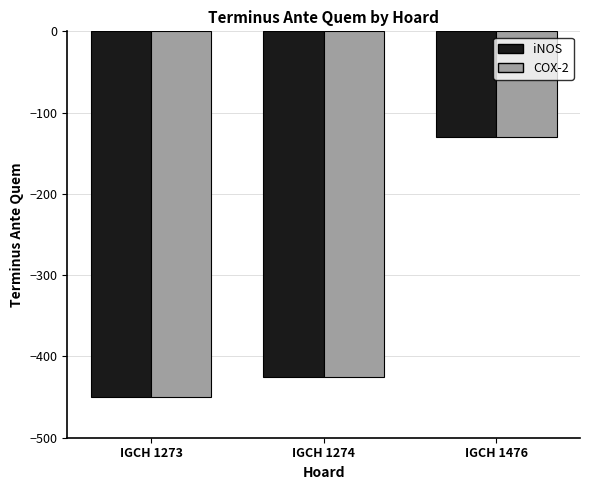

Is the value of iNOS at IGCH 1274 greater than the value of COX-2 at IGCH 1476?

No